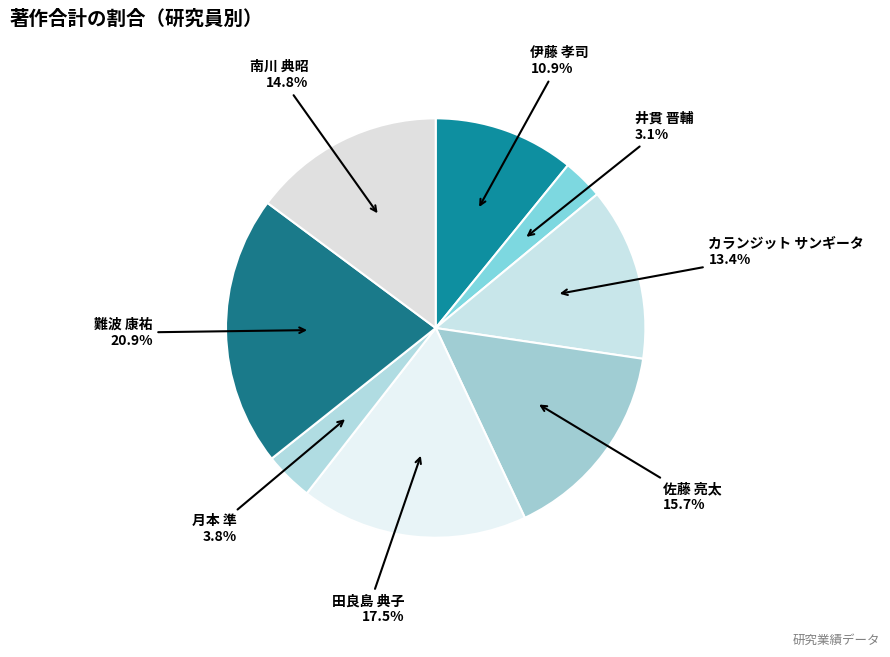

How many slices are in this pie chart?

8